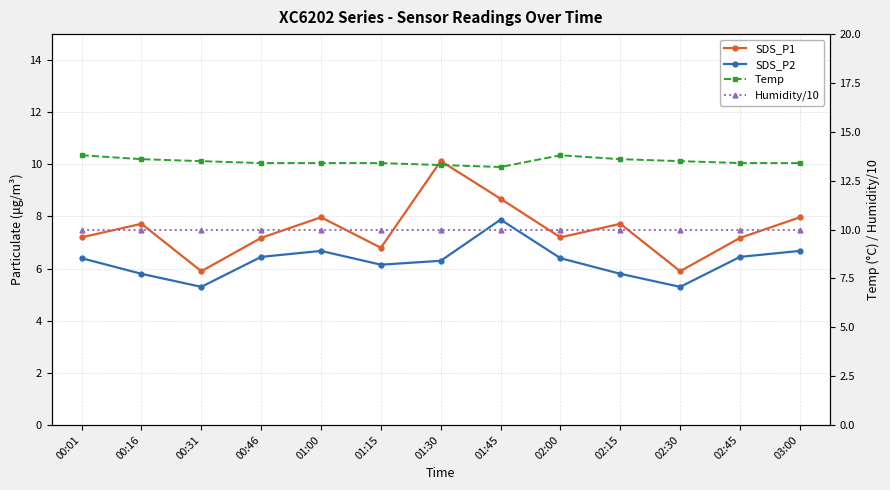

At which category does SDS_P2 reach its first local valley?

00:31